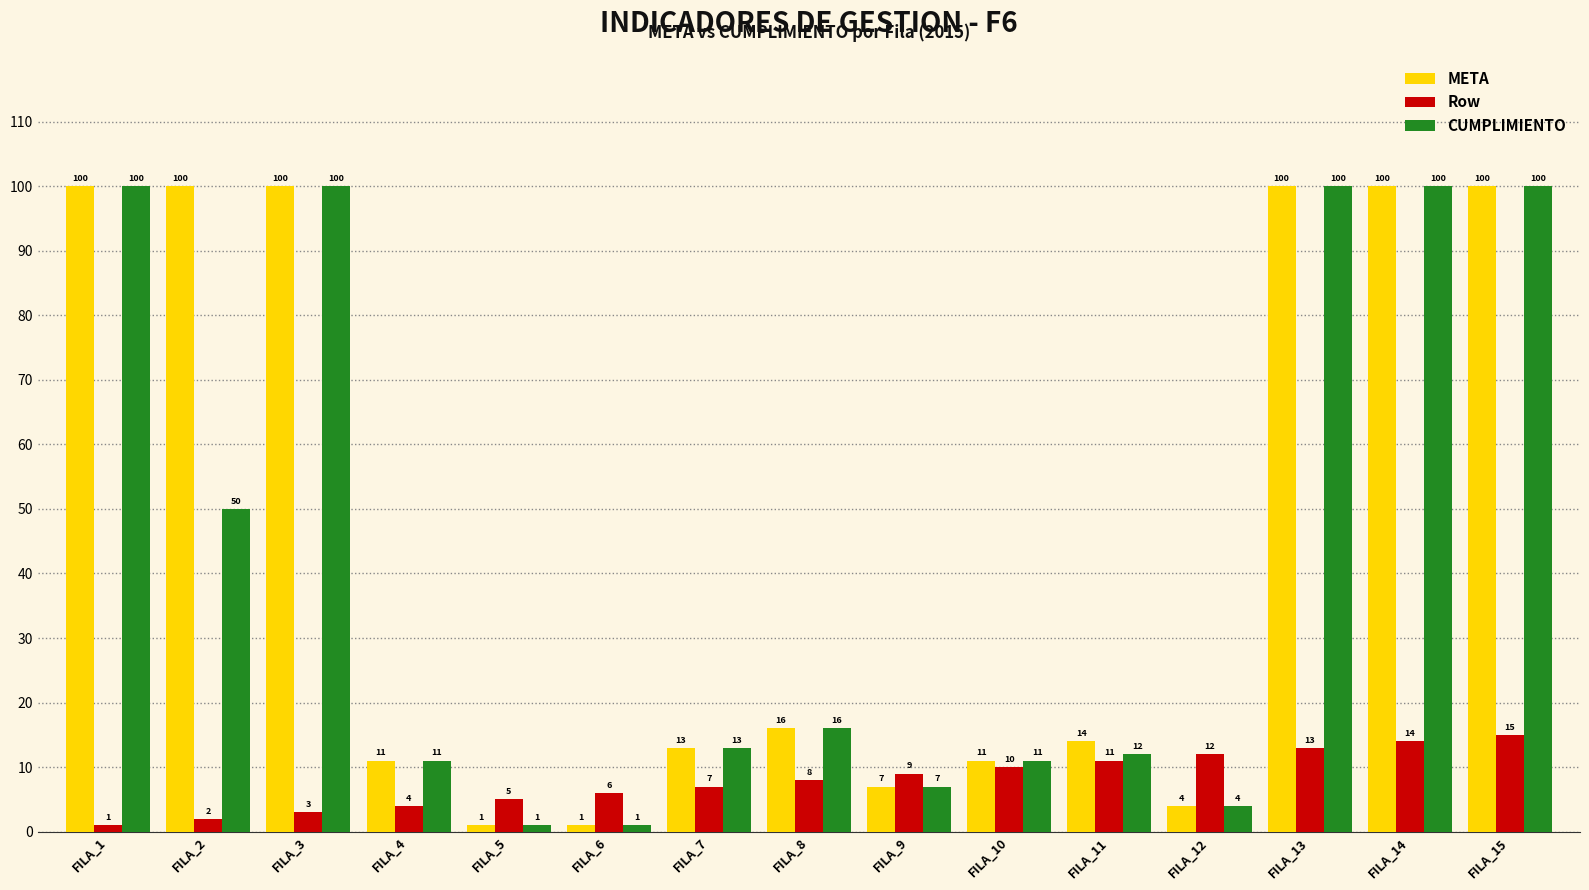

What is the sum of the Row values at FILA_7 and FILA_13?

20